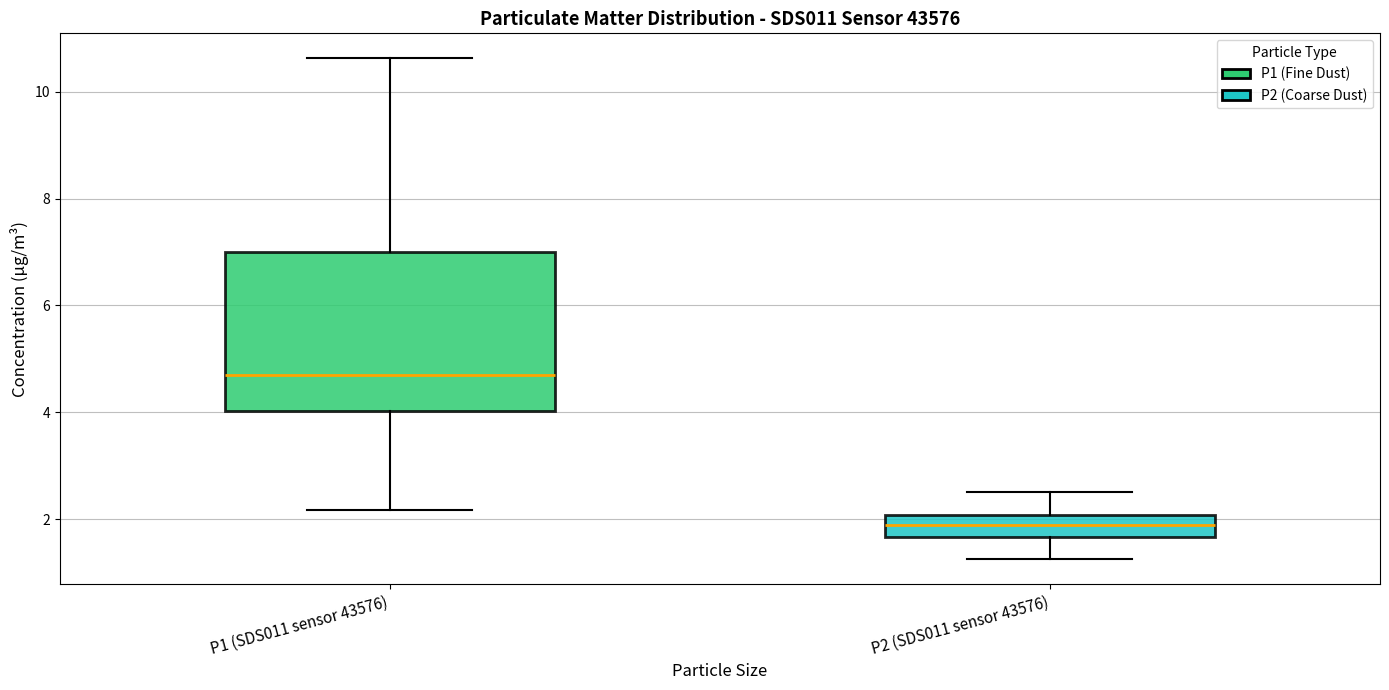

Which box's median line is the lowest?

P2 (SDS011 sensor 43576)